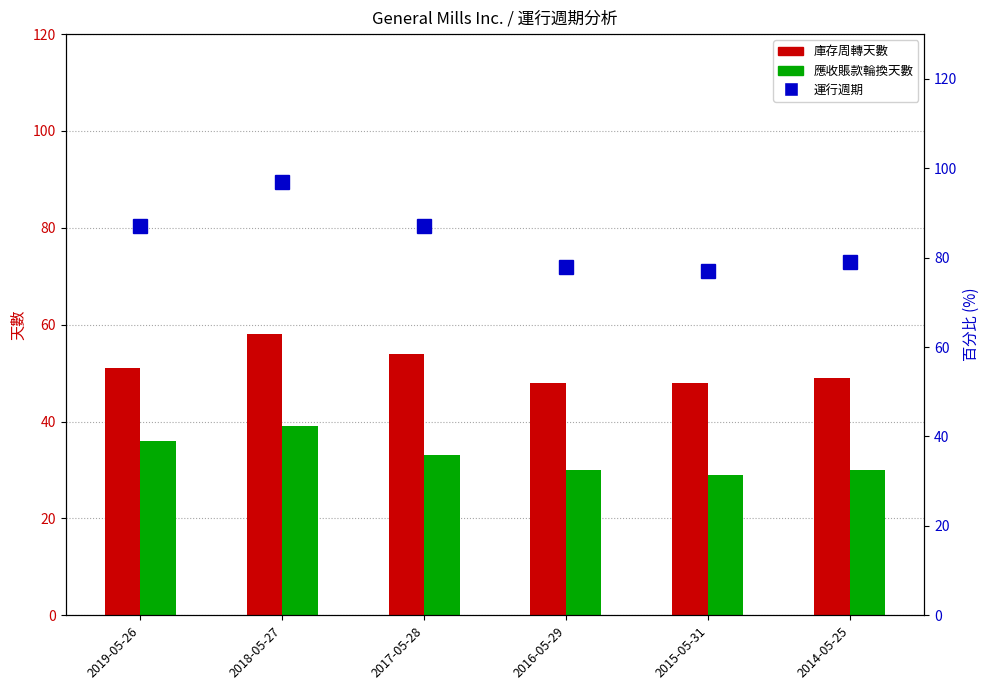

Reading right to left, list all the values displayed in this chart.

庫存周轉天數: 2014-05-25=49	2015-05-31=48	2016-05-29=48	2017-05-28=54	2018-05-27=58	2019-05-26=51
應收賬款輪換天數: 2014-05-25=30	2015-05-31=29	2016-05-29=30	2017-05-28=33	2018-05-27=39	2019-05-26=36
運行週期: 2014-05-25=79	2015-05-31=77	2016-05-29=78	2017-05-28=87	2018-05-27=97	2019-05-26=87